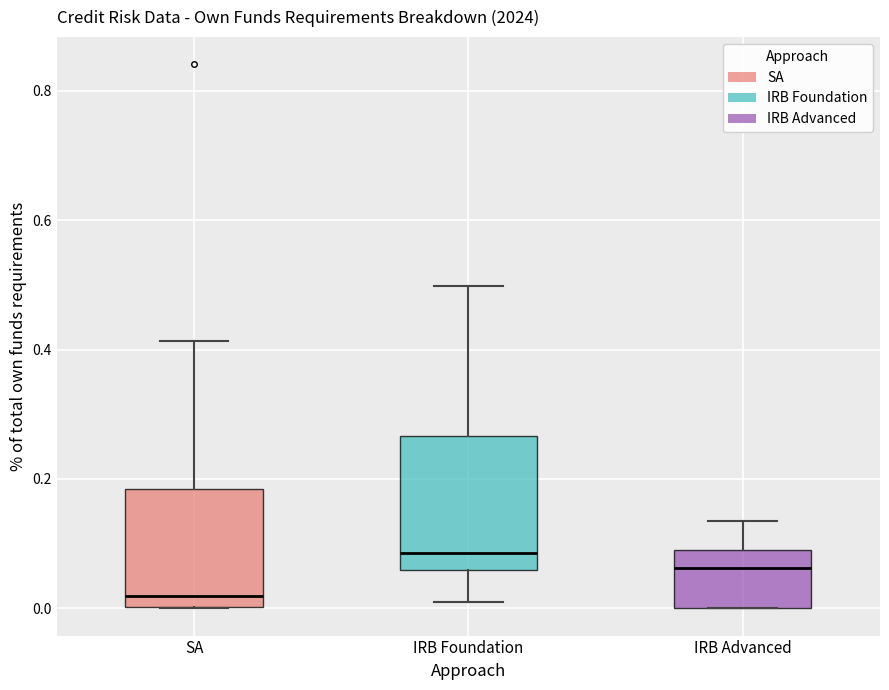

Reading left to right, read every box against the y-axis: the position of its median line, the range the box covers, and the ends of its whiskers. The values are not printed on the chart, so give them approximately, as read against the axis.

SA: median 0.02, box 0.00 to 0.18, whiskers 0.00 to 0.42
IRB Foundation: median 0.08, box 0.06 to 0.26, whiskers 0.00 to 0.50
IRB Advanced: median 0.06, box 0.00 to 0.10, whiskers 0.00 to 0.14